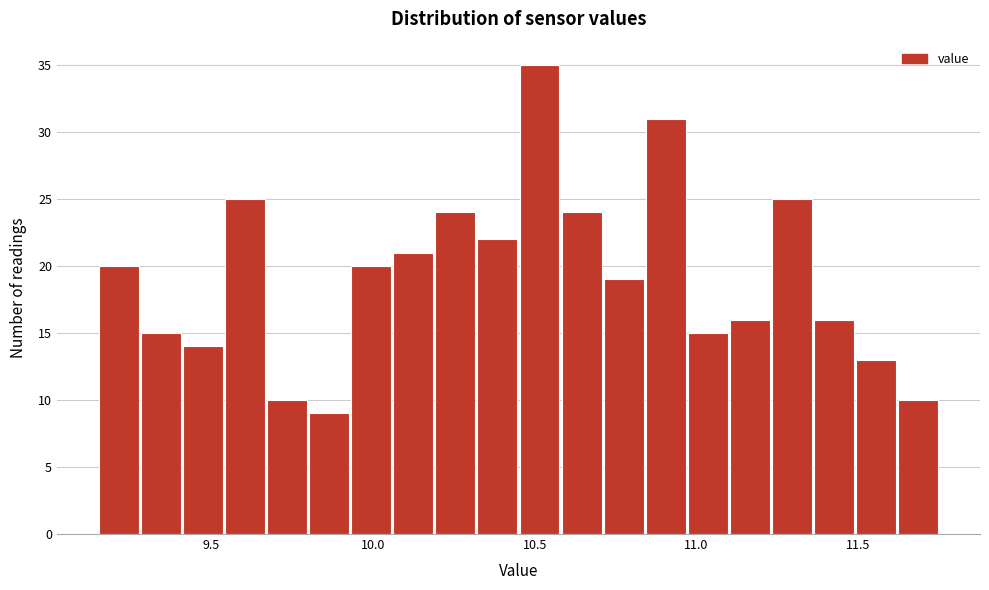

Around what value on the x-axis is the tallest bar? Give the approximate position of its centre, as read against the axis.

10.50